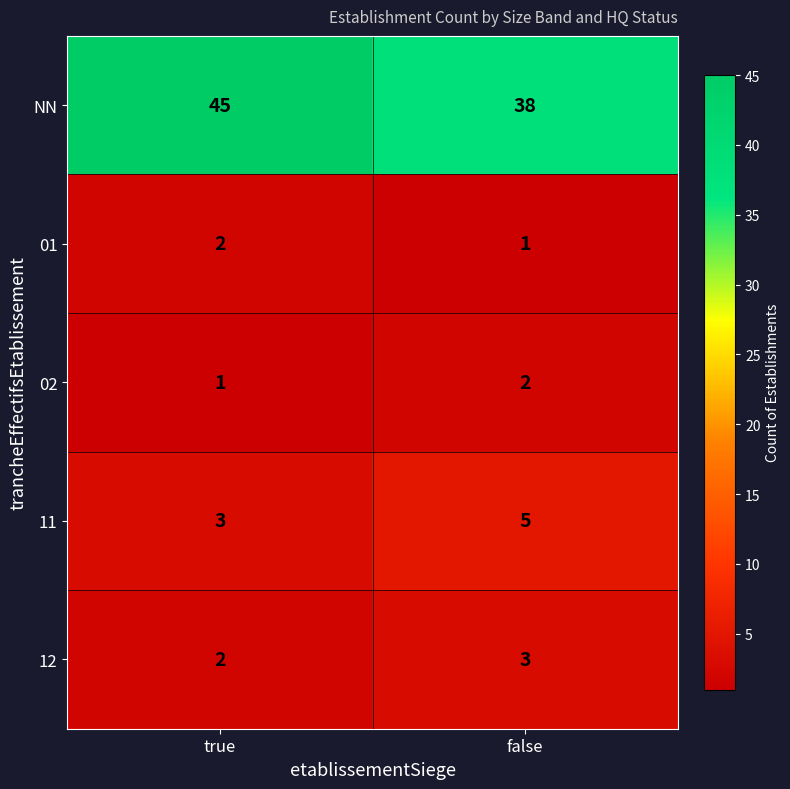

What is the average value of the 11 series?

4